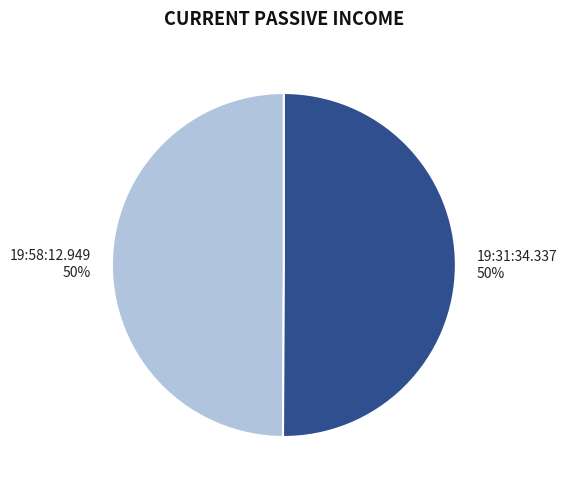

Combined, do 19:31:34.337 and 19:58:12.949 account for over 50%?

Yes